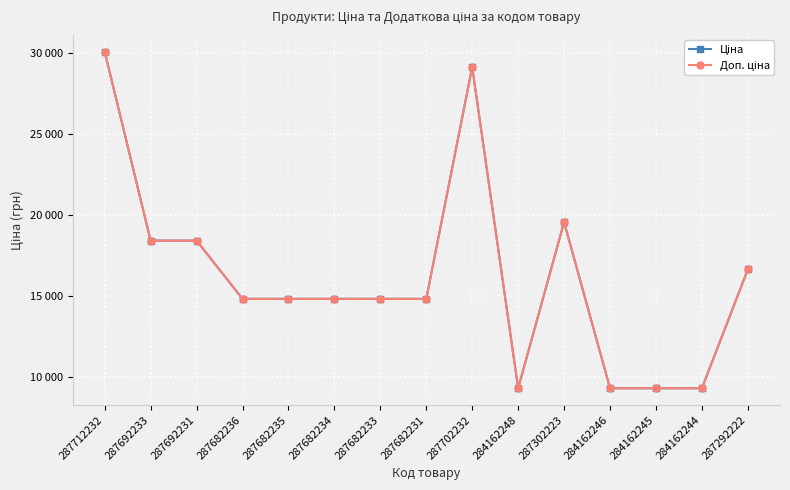

Does the chart have visible grid lines?

Yes